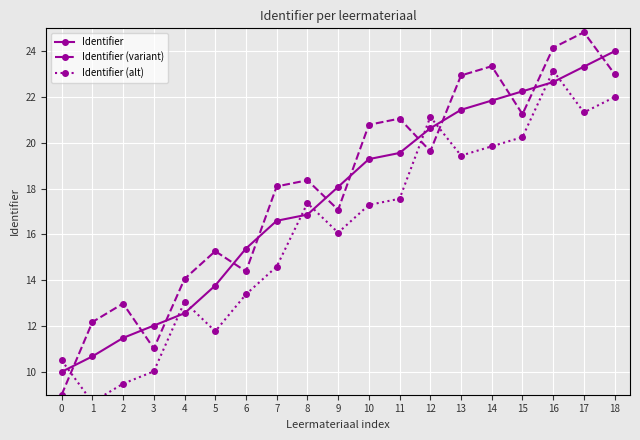

At how many categories does at least one series exceed 10?

19